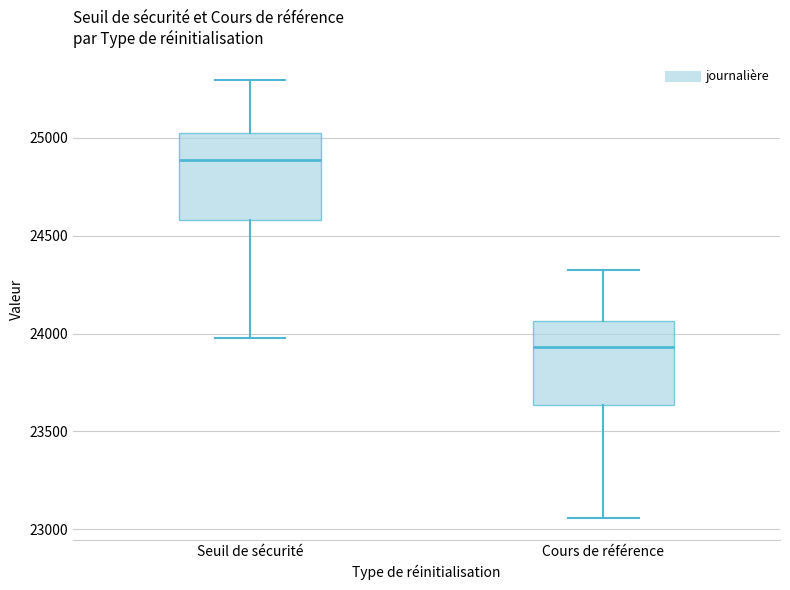

Reading left to right, transcribe this box plot: for each box, give where its median line is, the range the box spans, and where its two whiskers end, as read against the y-axis. The values are not printed on the chart, so give them approximately, as read against the axis.

Seuil de sécurité: median 24900, box 24600 to 25050, whiskers 24000 to 25300
Cours de référence: median 23950, box 23650 to 24050, whiskers 23050 to 24300